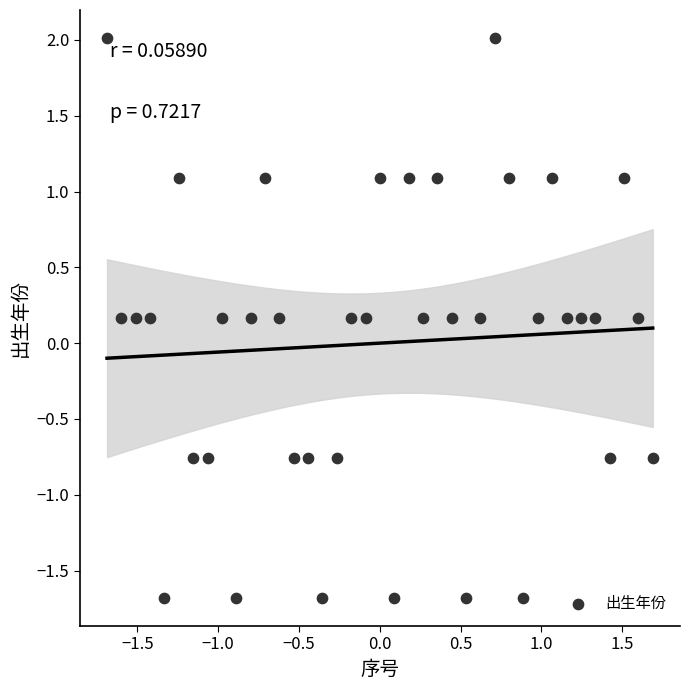

What is the range of X values (max minus min)?

3.4